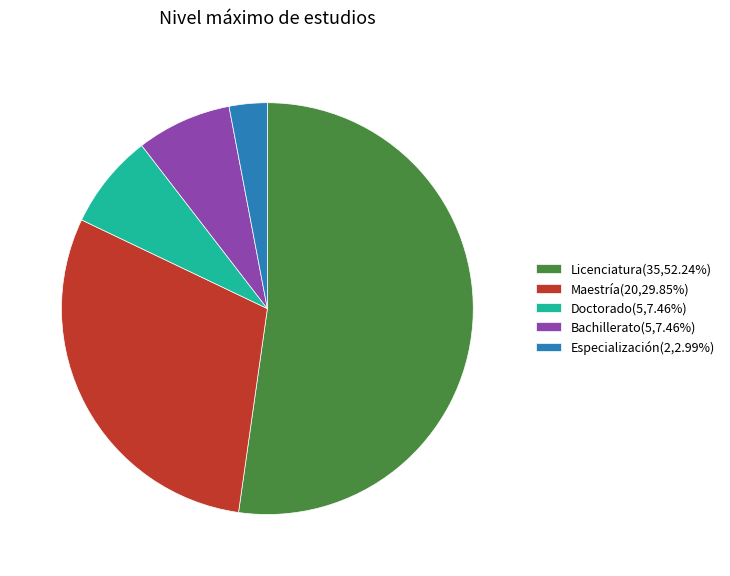

Approximately how many times larger is the value at Maestría compared to Doctorado?

4.0